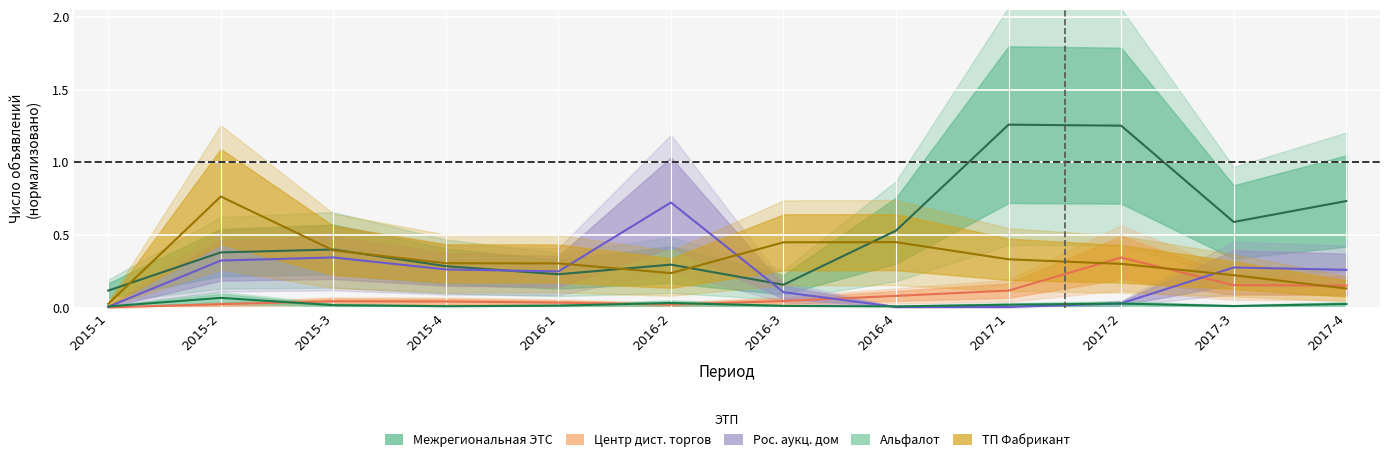

What is the difference between the Центр дистанционных торгов values at 2017-4 and 2016-3?

0.1